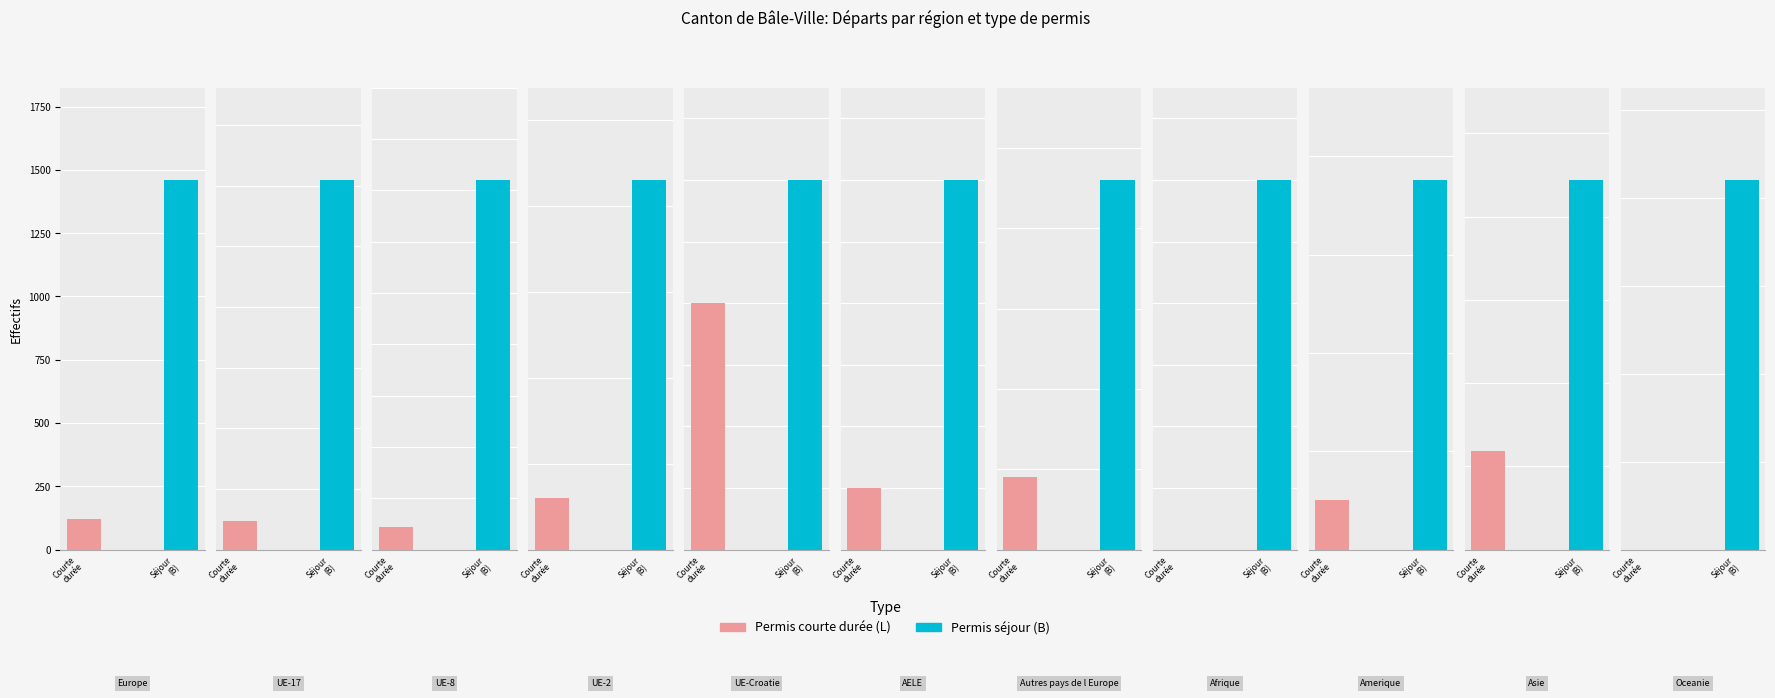

How many groups of bars are there?

11